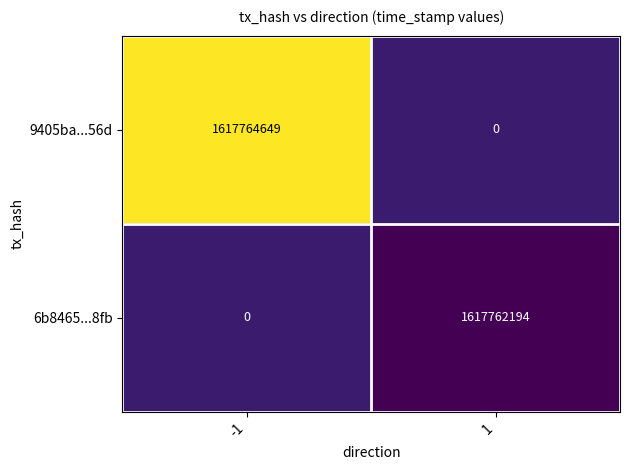

How many data points does each series have?

2